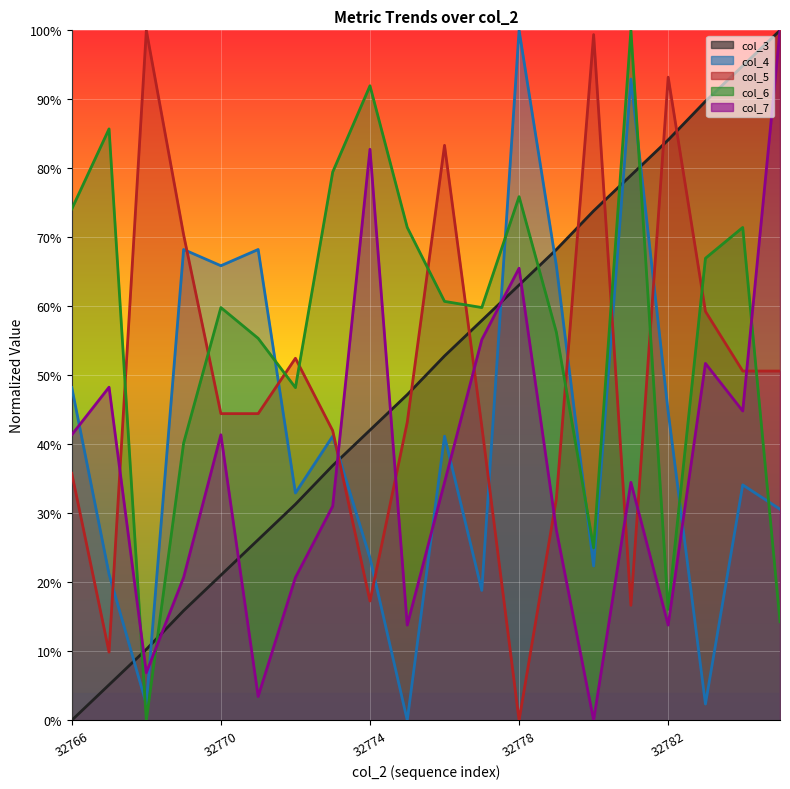

True or false: col_4 has more than 2 interior local peaks.

True